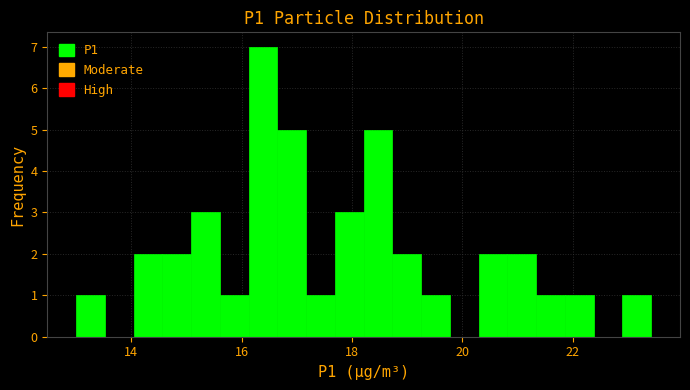

Read against the x-axis, roughly where is the centre of the tallest bar?

16.4